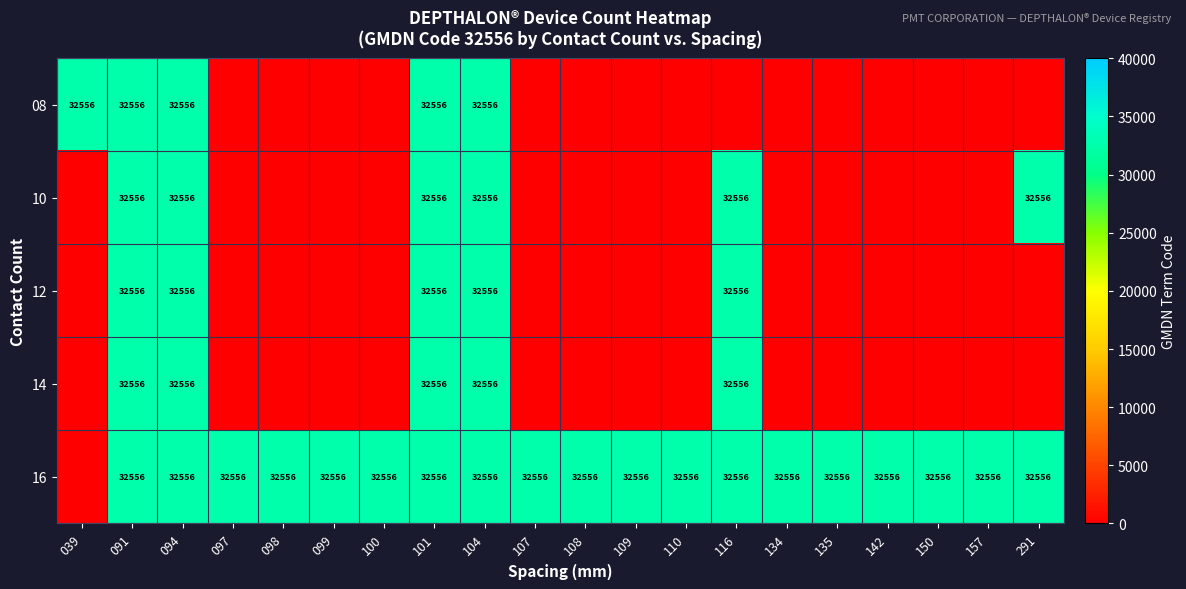

True or false: 08 has a value of 32556 at 091.

True